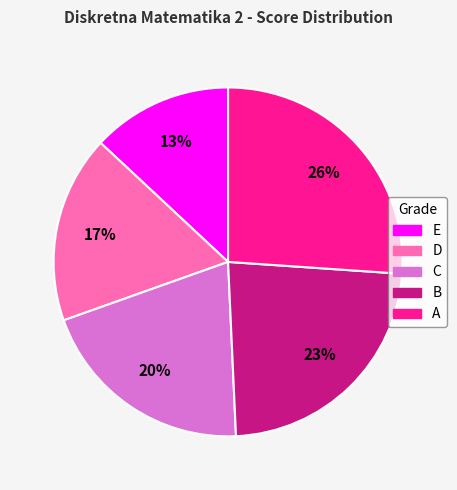

What is the smallest slice in the pie chart?

E